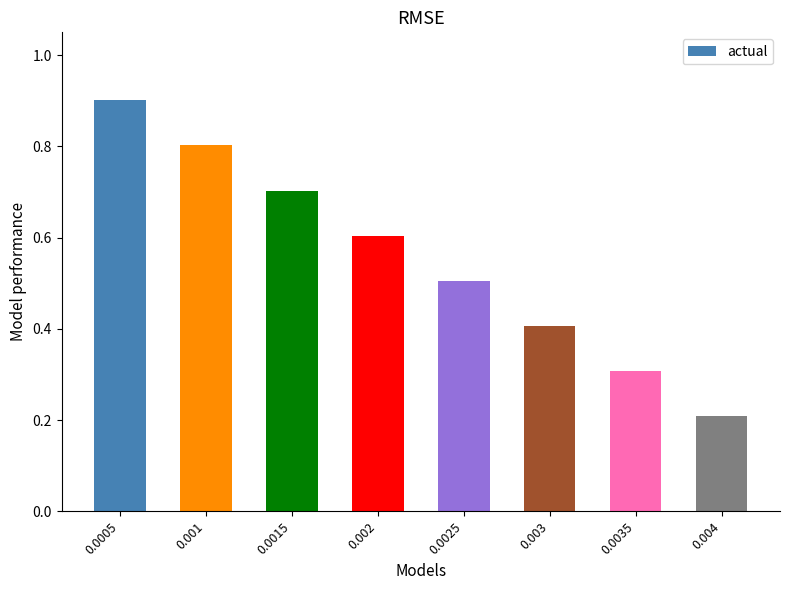

At which label is the value closest to 0?

0.004